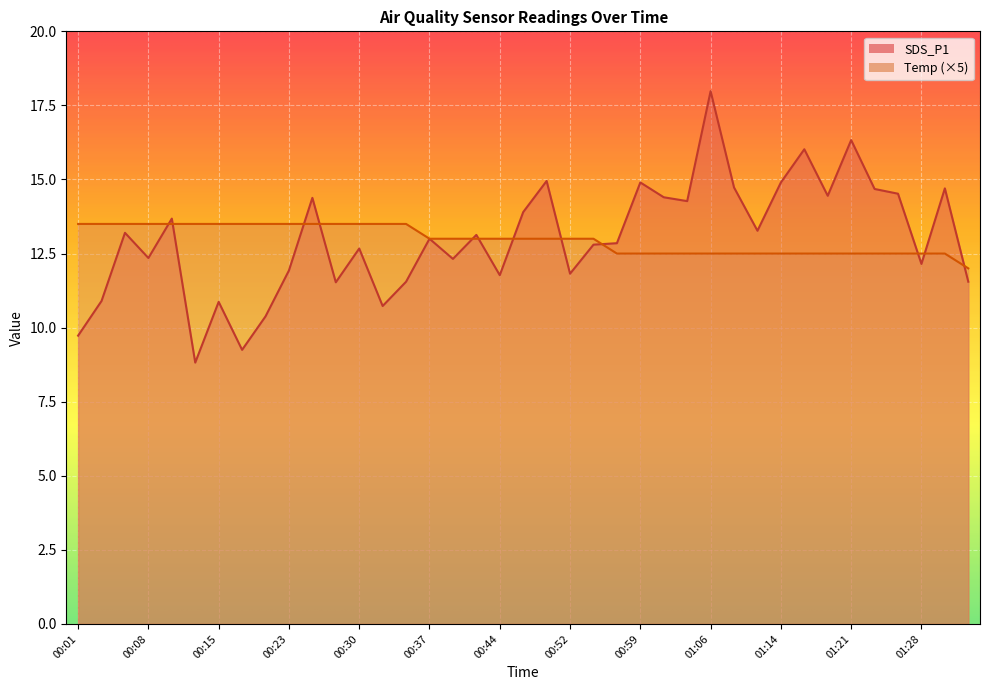

Reading right to left, extract all data points from this chart.

SDS_P1: 11.6	14.7	12.2	14.5	14.7	16.3	14.4	16.0	14.9	13.3	14.7	18.0	14.3	14.4	14.9	12.8	12.8	11.8	14.9	13.9	11.8	13.1	12.3	13.0	11.6	10.7	12.7	11.5	14.4	11.9	10.4	9.2	10.9	8.8	13.7	12.3	13.2	10.9	9.7
Temp: 12.0	12.5	12.5	12.5	12.5	12.5	12.5	12.5	12.5	12.5	12.5	12.5	12.5	12.5	12.5	12.5	13.0	13.0	13.0	13.0	13.0	13.0	13.0	13.0	13.5	13.5	13.5	13.5	13.5	13.5	13.5	13.5	13.5	13.5	13.5	13.5	13.5	13.5	13.5